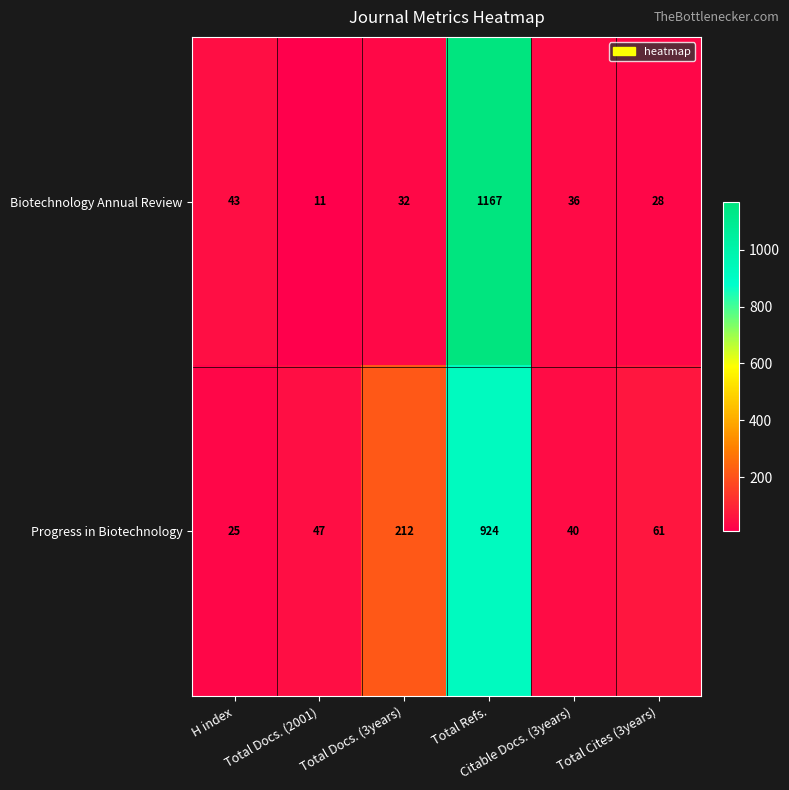

What is the difference between the maximum and minimum values in the Progress in Biotechnology series?

899